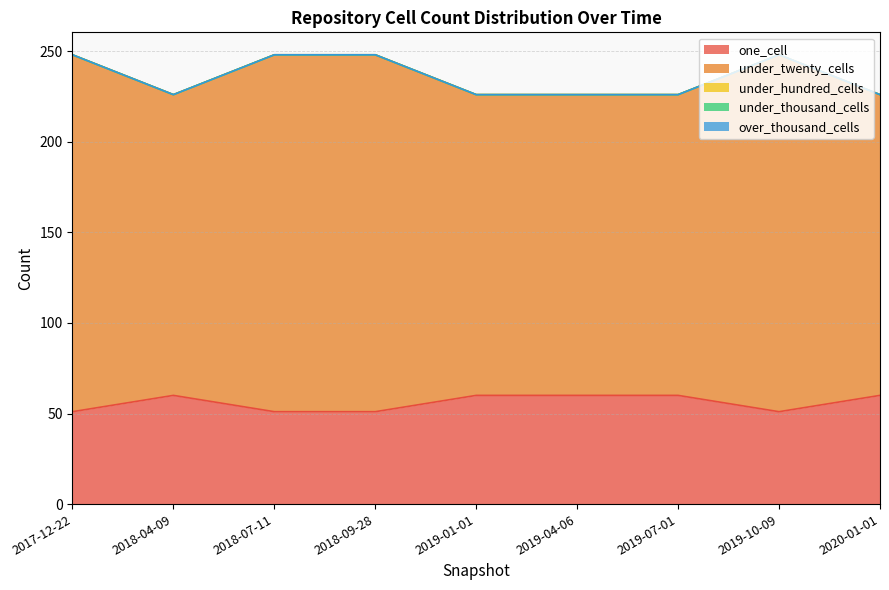

Reading right to left, what are all the values shown in this chart?

one_cell: 2020-01-01=60	2019-10-09=51	2019-07-01=60	2019-04-06=60	2019-01-01=60	2018-09-28=51	2018-07-11=51	2018-04-09=60	2017-12-22=51
under_twenty_cells: 2020-01-01=166	2019-10-09=197	2019-07-01=166	2019-04-06=166	2019-01-01=166	2018-09-28=197	2018-07-11=197	2018-04-09=166	2017-12-22=197
under_hundred_cells: 2020-01-01=0	2019-10-09=0	2019-07-01=0	2019-04-06=0	2019-01-01=0	2018-09-28=0	2018-07-11=0	2018-04-09=0	2017-12-22=0
under_thousand_cells: 2020-01-01=0	2019-10-09=0	2019-07-01=0	2019-04-06=0	2019-01-01=0	2018-09-28=0	2018-07-11=0	2018-04-09=0	2017-12-22=0
over_thousand_cells: 2020-01-01=0	2019-10-09=0	2019-07-01=0	2019-04-06=0	2019-01-01=0	2018-09-28=0	2018-07-11=0	2018-04-09=0	2017-12-22=0